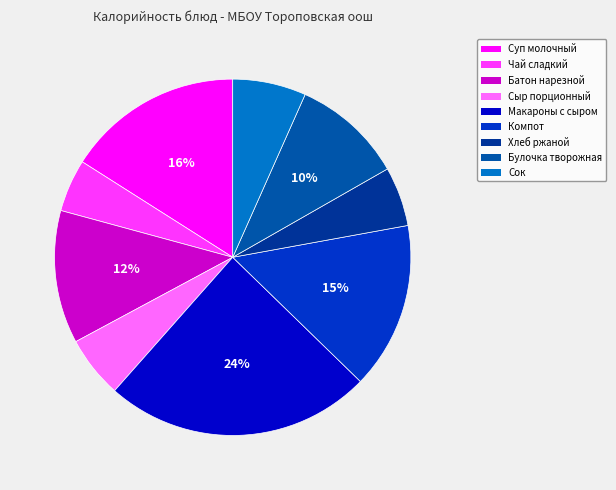

Is there a majority slice in this chart?

No